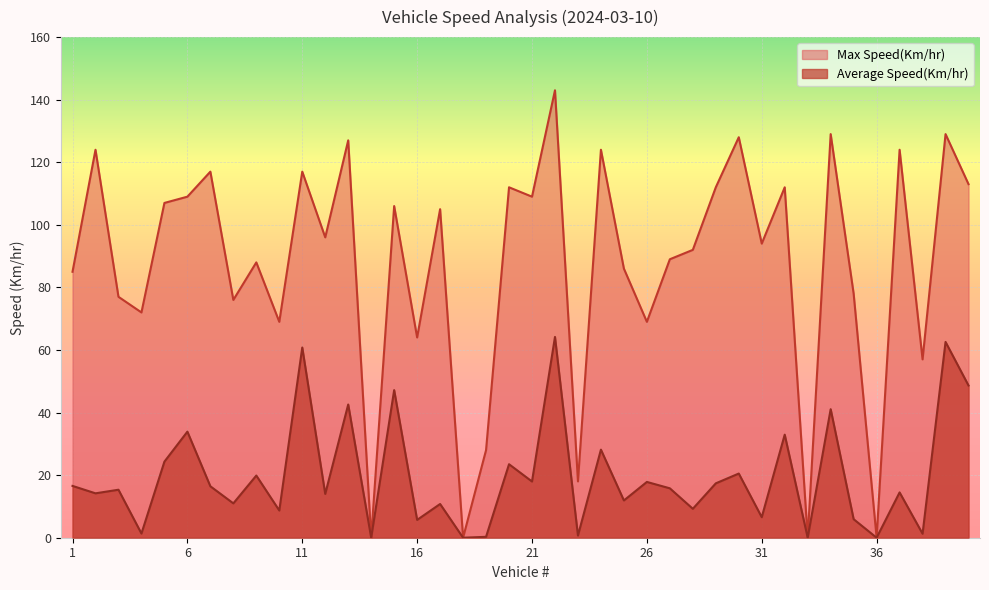

At which category is the sum across all series the highest?

22